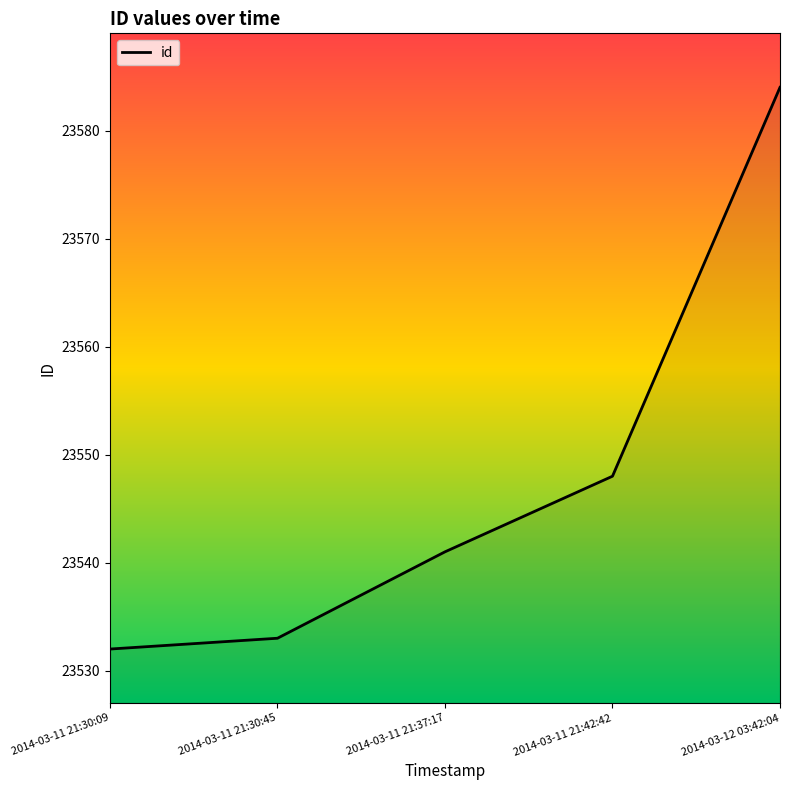

List the labels in order of value, largest first.

2014-03-12 03:42:04, 2014-03-11 21:42:42, 2014-03-11 21:37:17, 2014-03-11 21:30:45, 2014-03-11 21:30:09